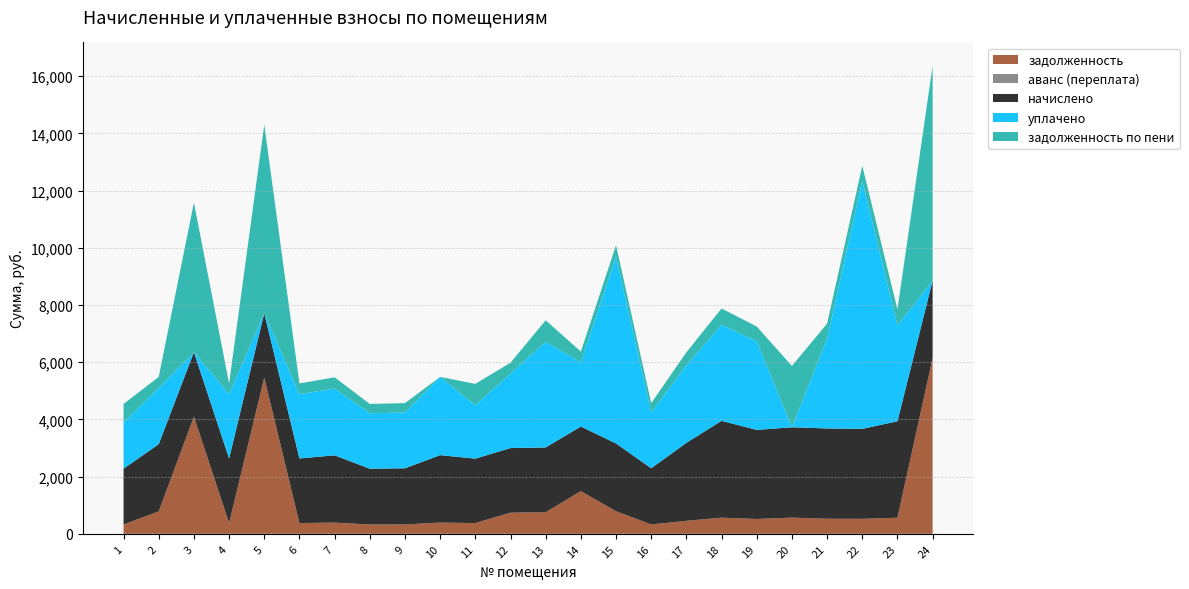

Reading right to left, extract all data points from this chart.

задолженность: 24=6145.4	23=562.2	22=524.3	21=526.3	20=566.4	19=519.2	18=564.3	17=454.5	16=327.3	15=790.0	14=1491.8	13=755.1	12=738.8	11=375.5	10=393.0	9=327.3	8=325.2	7=391.9	6=376.5	5=5461.4	4=376.5	3=4099.4	2=783.9	1=325.2
аванс (переплата): 24=0.0	23=0.0	22=0.0	21=0.0	20=0.0	19=0.0	18=0.0	17=0.0	16=0.0	15=0.0	14=0.0	13=0.0	12=0.0	11=0.0	10=0.0	9=0.0	8=0.0	7=0.0	6=0.0	5=0.0	4=0.0	3=0.0	2=0.0	1=0.0
начислено: 24=2714.8	23=3373.5	22=3145.7	21=3158.0	20=3158.0	19=3115.0	18=3385.8	17=2727.1	16=1963.7	15=2370.1	14=2259.2	13=2265.4	12=2259.2	11=2253.1	10=2357.8	9=1963.7	8=1951.4	7=2351.6	6=2259.2	5=2253.1	4=2259.2	3=2253.1	2=2351.6	1=1951.4
уплачено: 24=0.0	23=3352.1	22=8673.8	21=3138.0	20=0.0	19=3095.2	18=3364.3	17=2709.8	16=1951.3	15=6535.1	14=2244.9	13=3689.6	12=2607.2	11=1863.3	10=2735.8	9=1951.3	8=1939.1	7=2336.7	6=2244.9	5=0.0	4=2244.9	3=0.0	2=1959.7	1=1613.8
задолженность по пени: 24=7502.8	23=562.2	22=524.3	21=526.3	20=2145.4	19=519.2	18=564.3	17=454.5	16=327.3	15=395.0	14=376.5	13=755.1	12=376.5	11=751.0	10=0.0	9=327.3	8=325.2	7=391.9	6=376.5	5=6588.0	4=376.5	3=5226.0	2=391.9	1=650.5